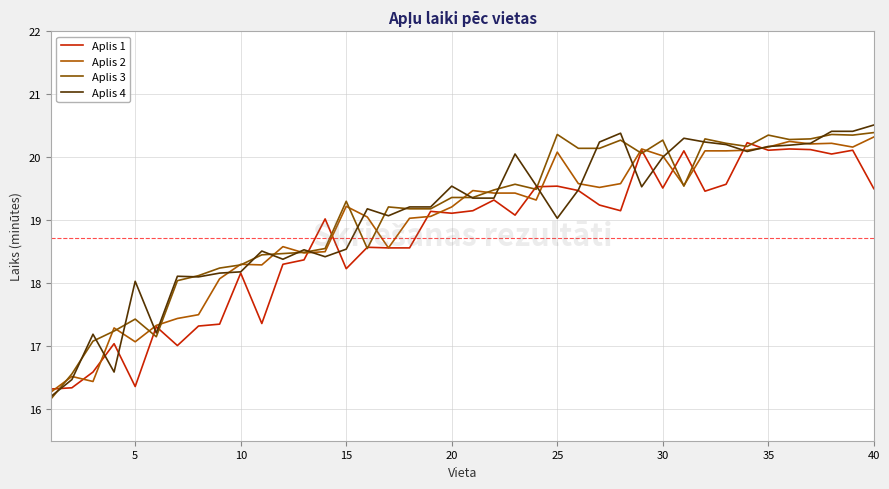

Which series has the largest range (max minus min)?

Aplis 4